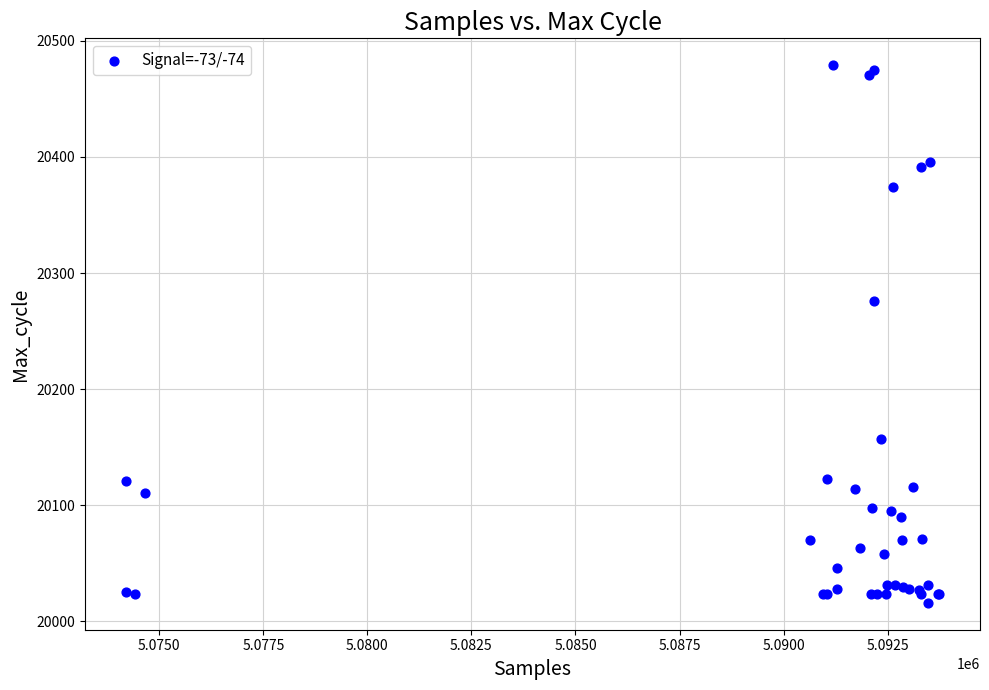

What Y value in the scatter plot is closest to 20247?

20276